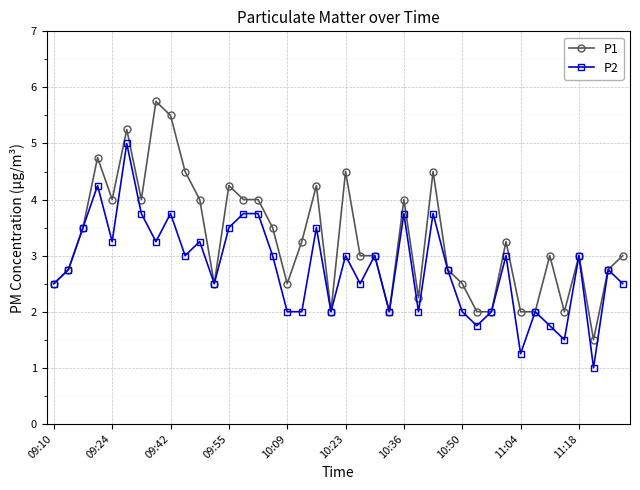

What is the difference between the maximum and minimum values in the P2 series?

4.0